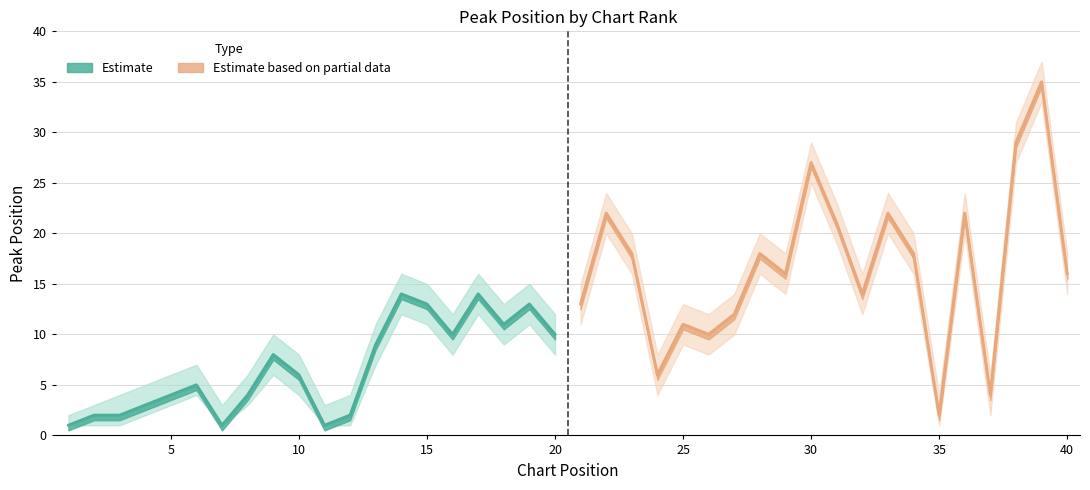

At which label is the value closest to 7?

9